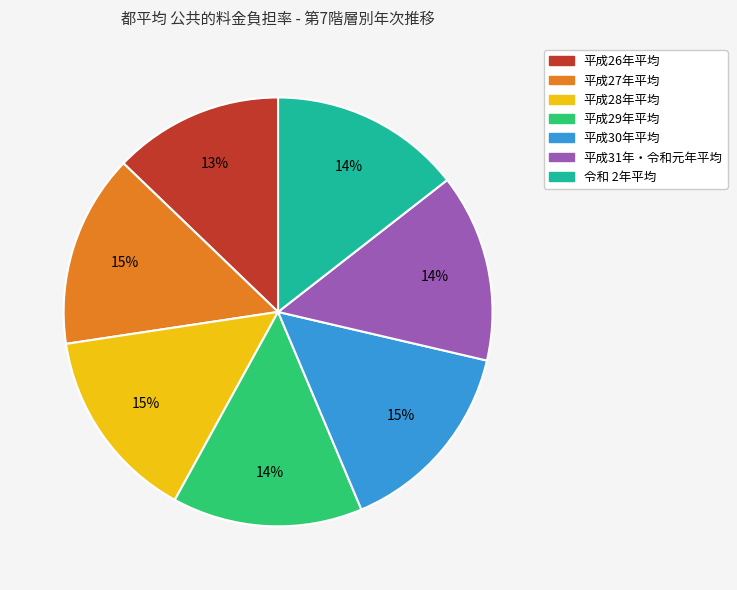

Between 平成29年平均 and 平成26年平均, which is larger?

平成29年平均